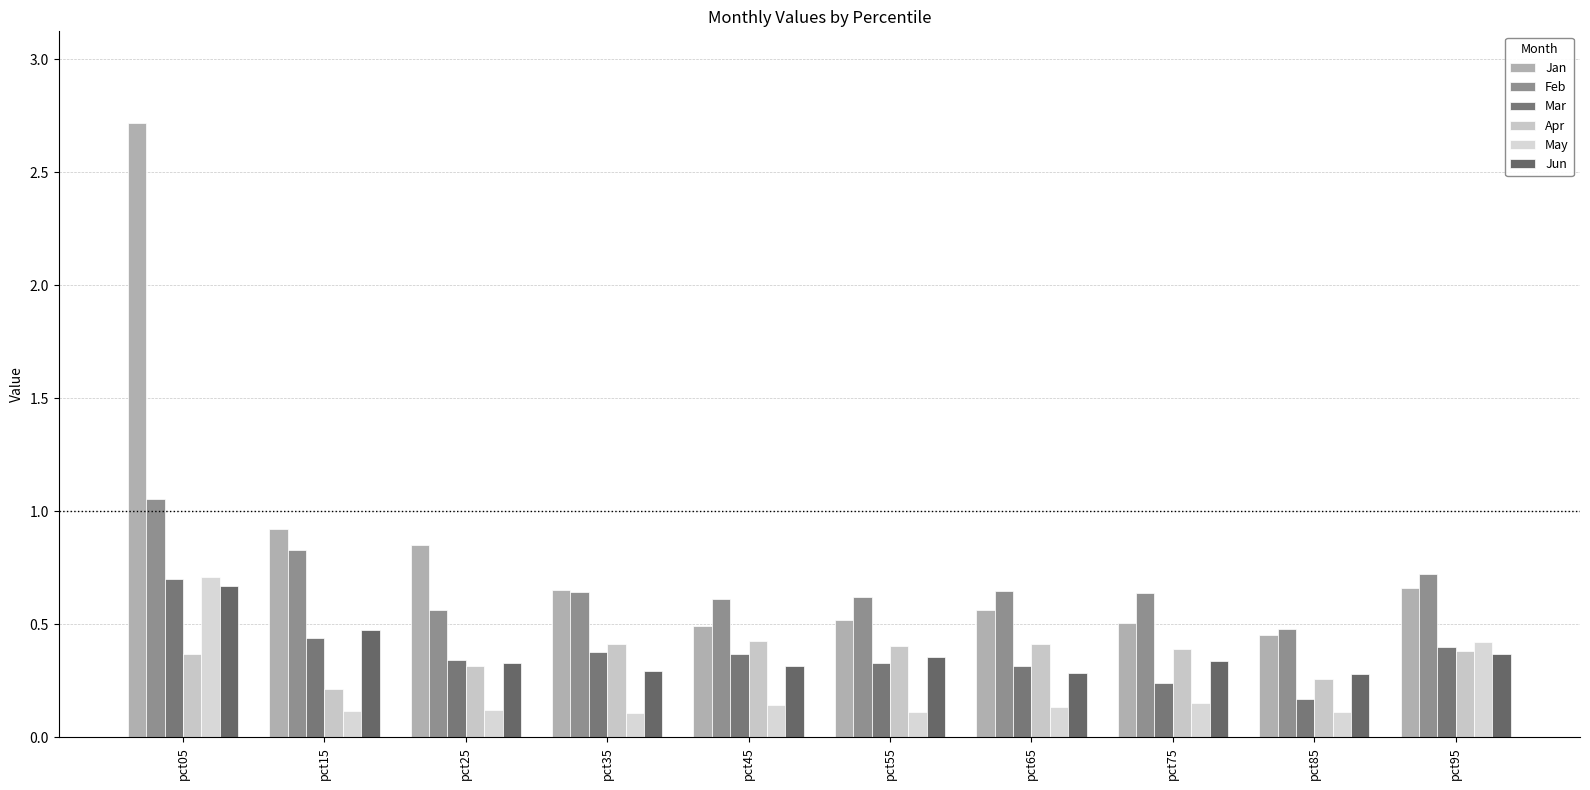

Does the chart contain any negative values?

No